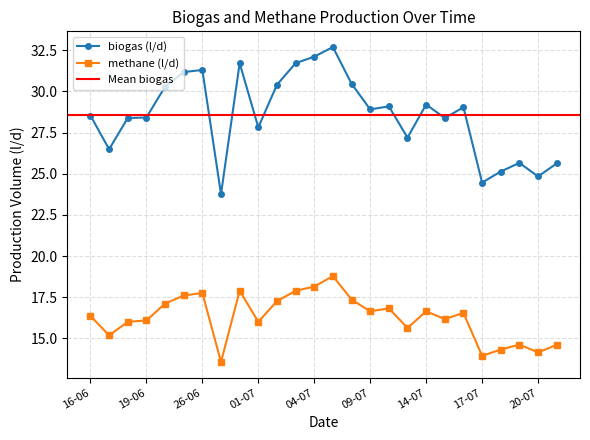

The value of biogas (l/d) at 11-07 is 48.3. True or false?

False